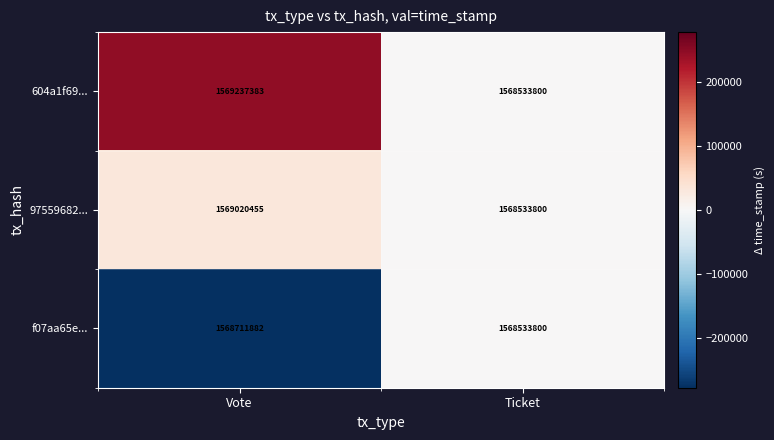

What is the greatest value displayed?

1569237383